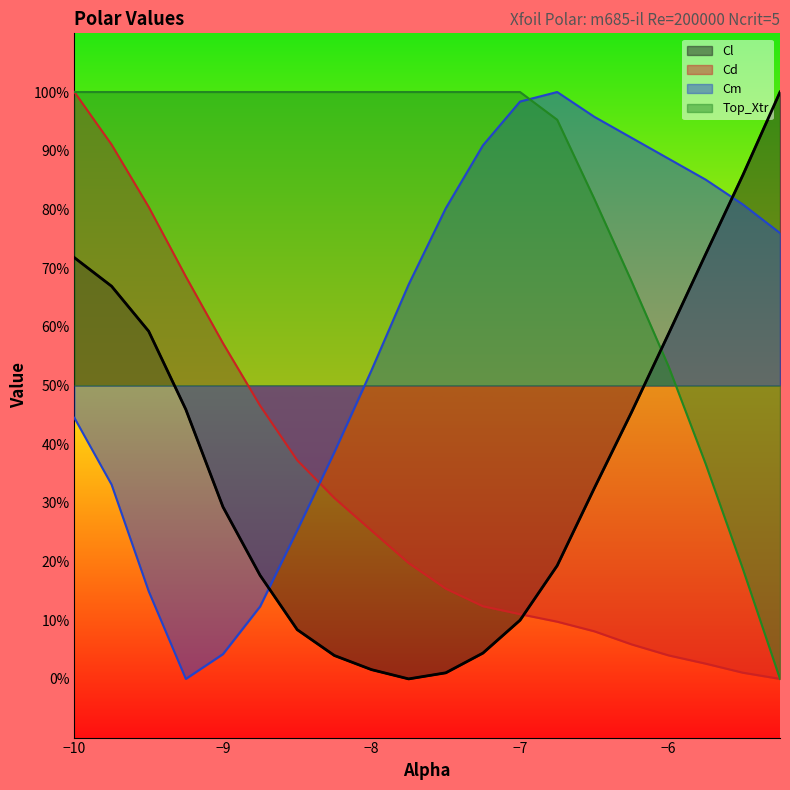

What are all the series names shown in the legend?

Cl, Cd, Cm, Top_Xtr